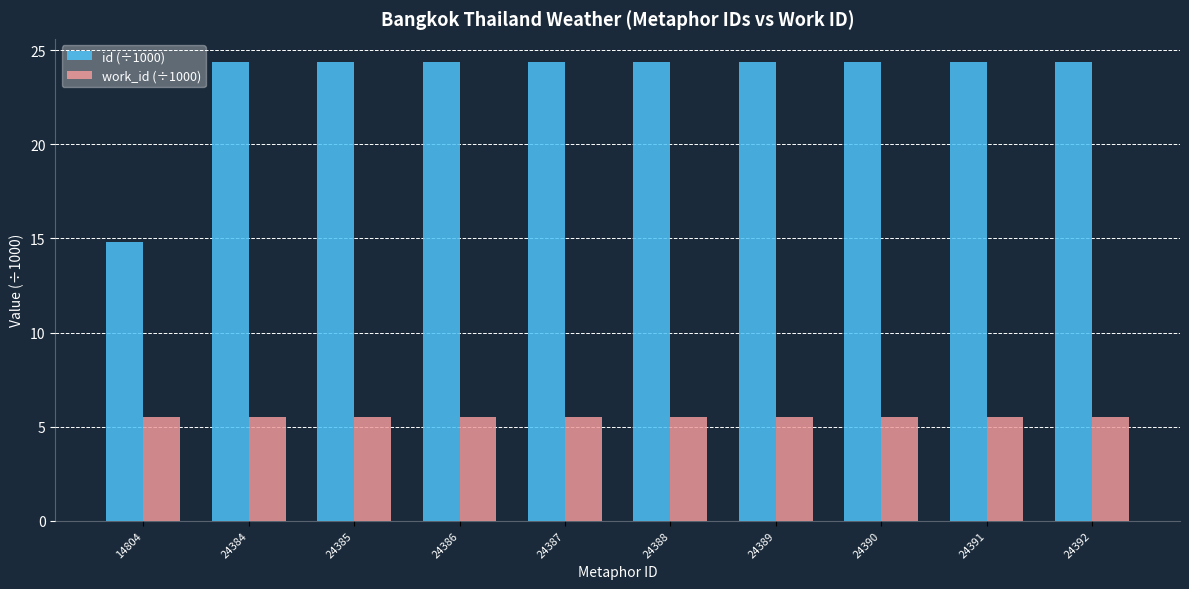

At how many categories does at least one series exceed 6?

10